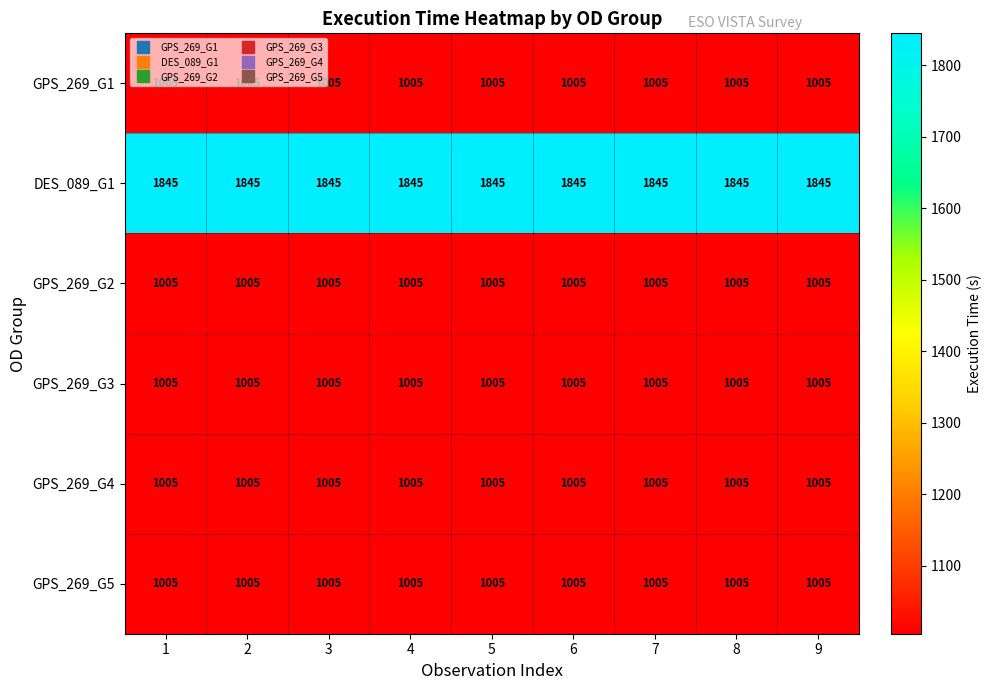

At how many categories does at least one series exceed 1619?

9